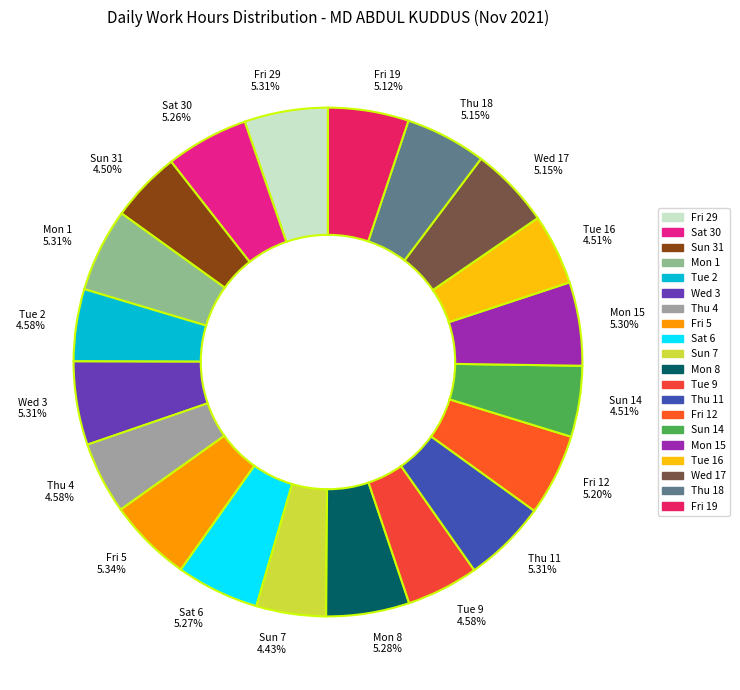

Is Wed 3 5.31% the majority of the pie?

No